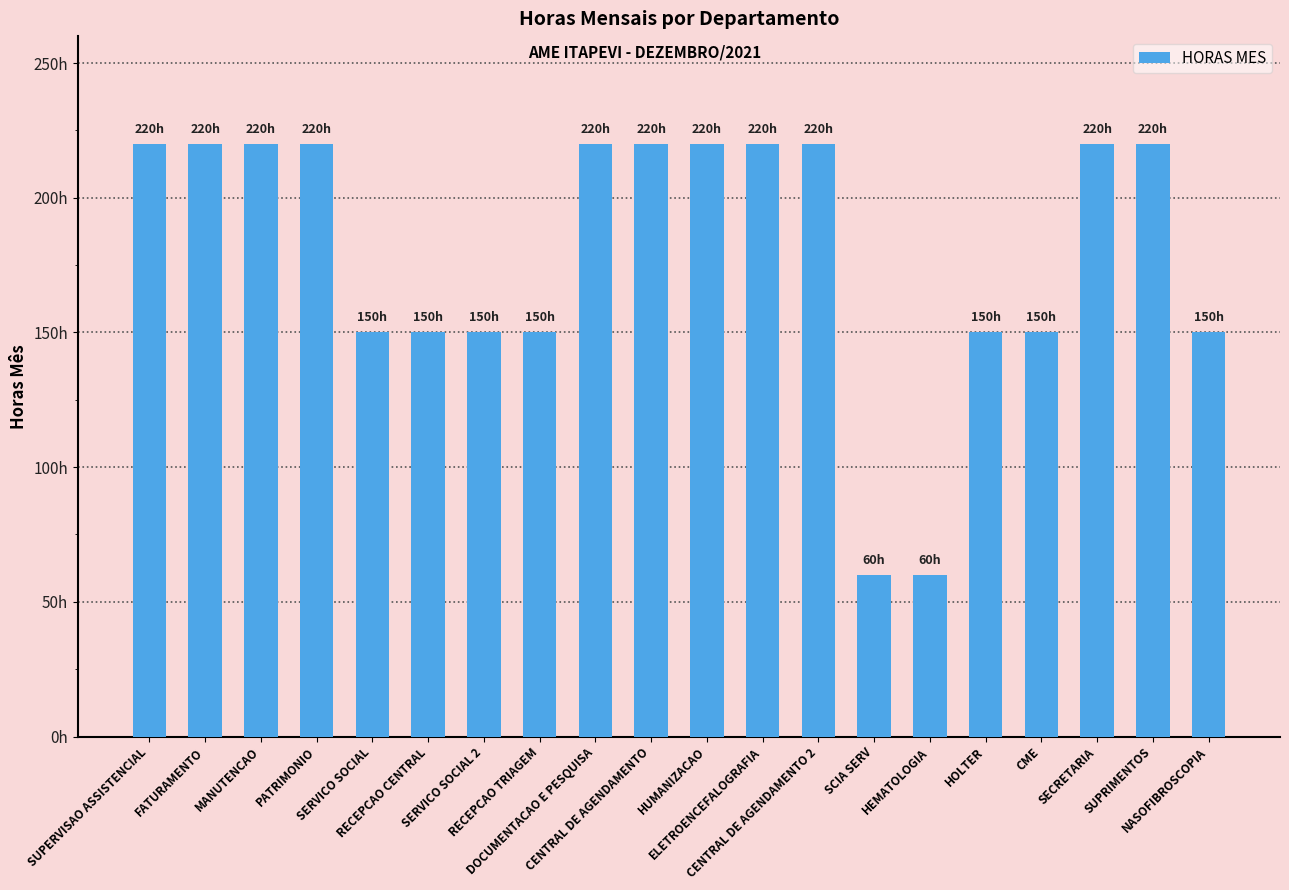

Does the chart contain any negative values?

No